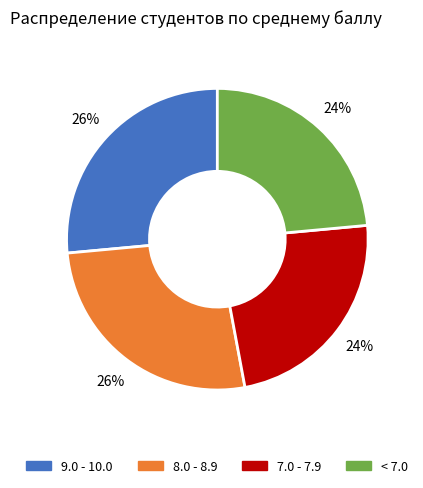

Is there a majority slice in this chart?

No